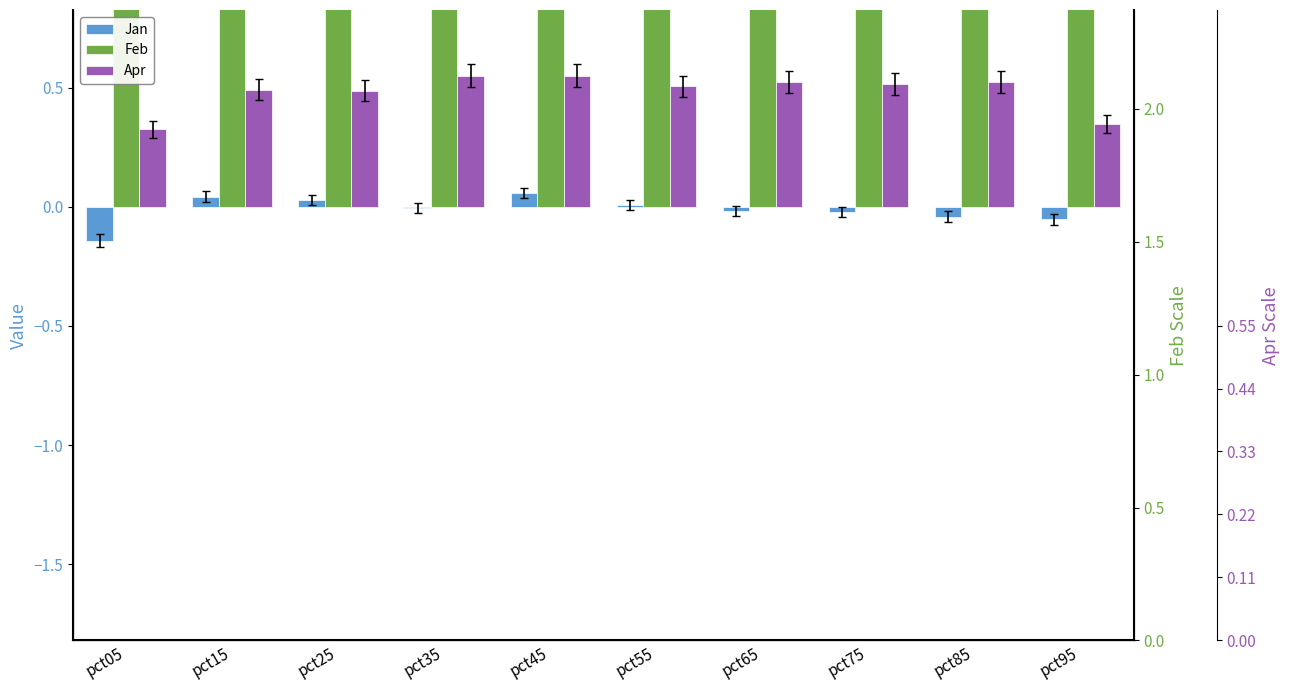

At which label does Feb reach its minimum?

pct55